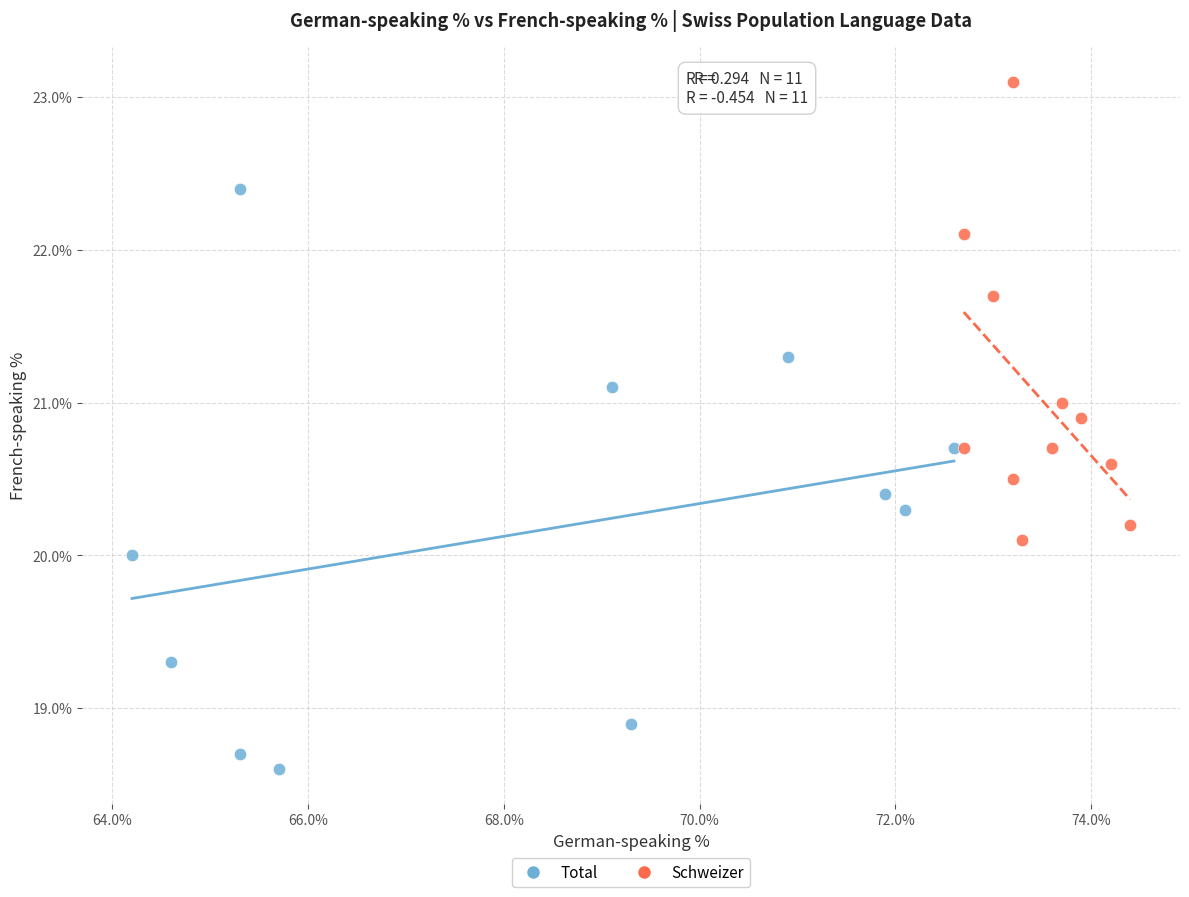

Which series has the largest Y range (max minus min)?

Total